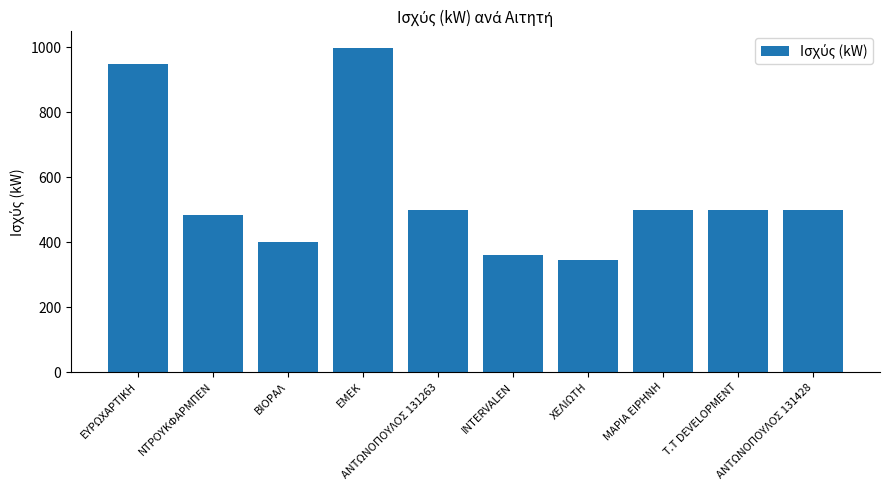

What is the average value?

554.0